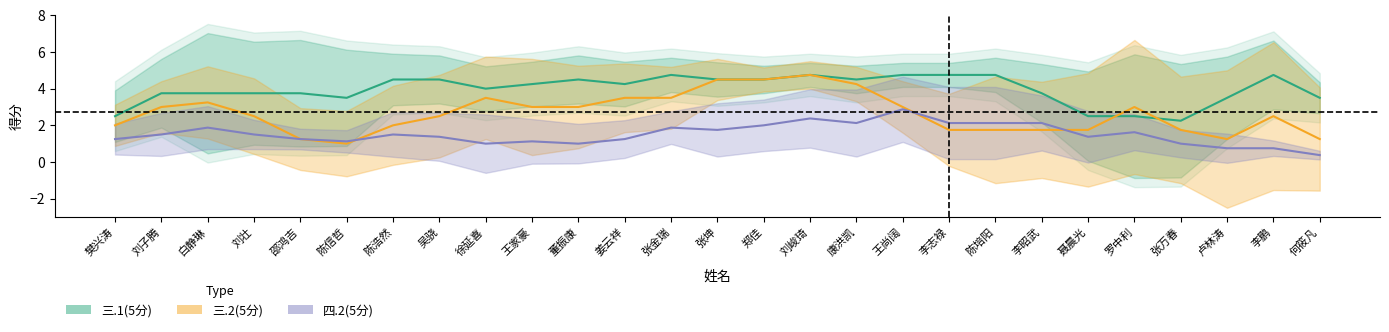

How many interior local valleys does the 三.2(5分) series have?

3